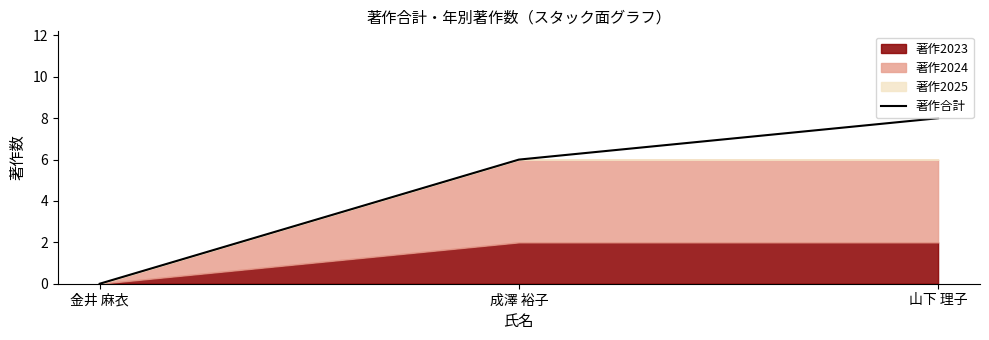

The chart shows a value of 0 at 金井 麻衣. True or false?

True